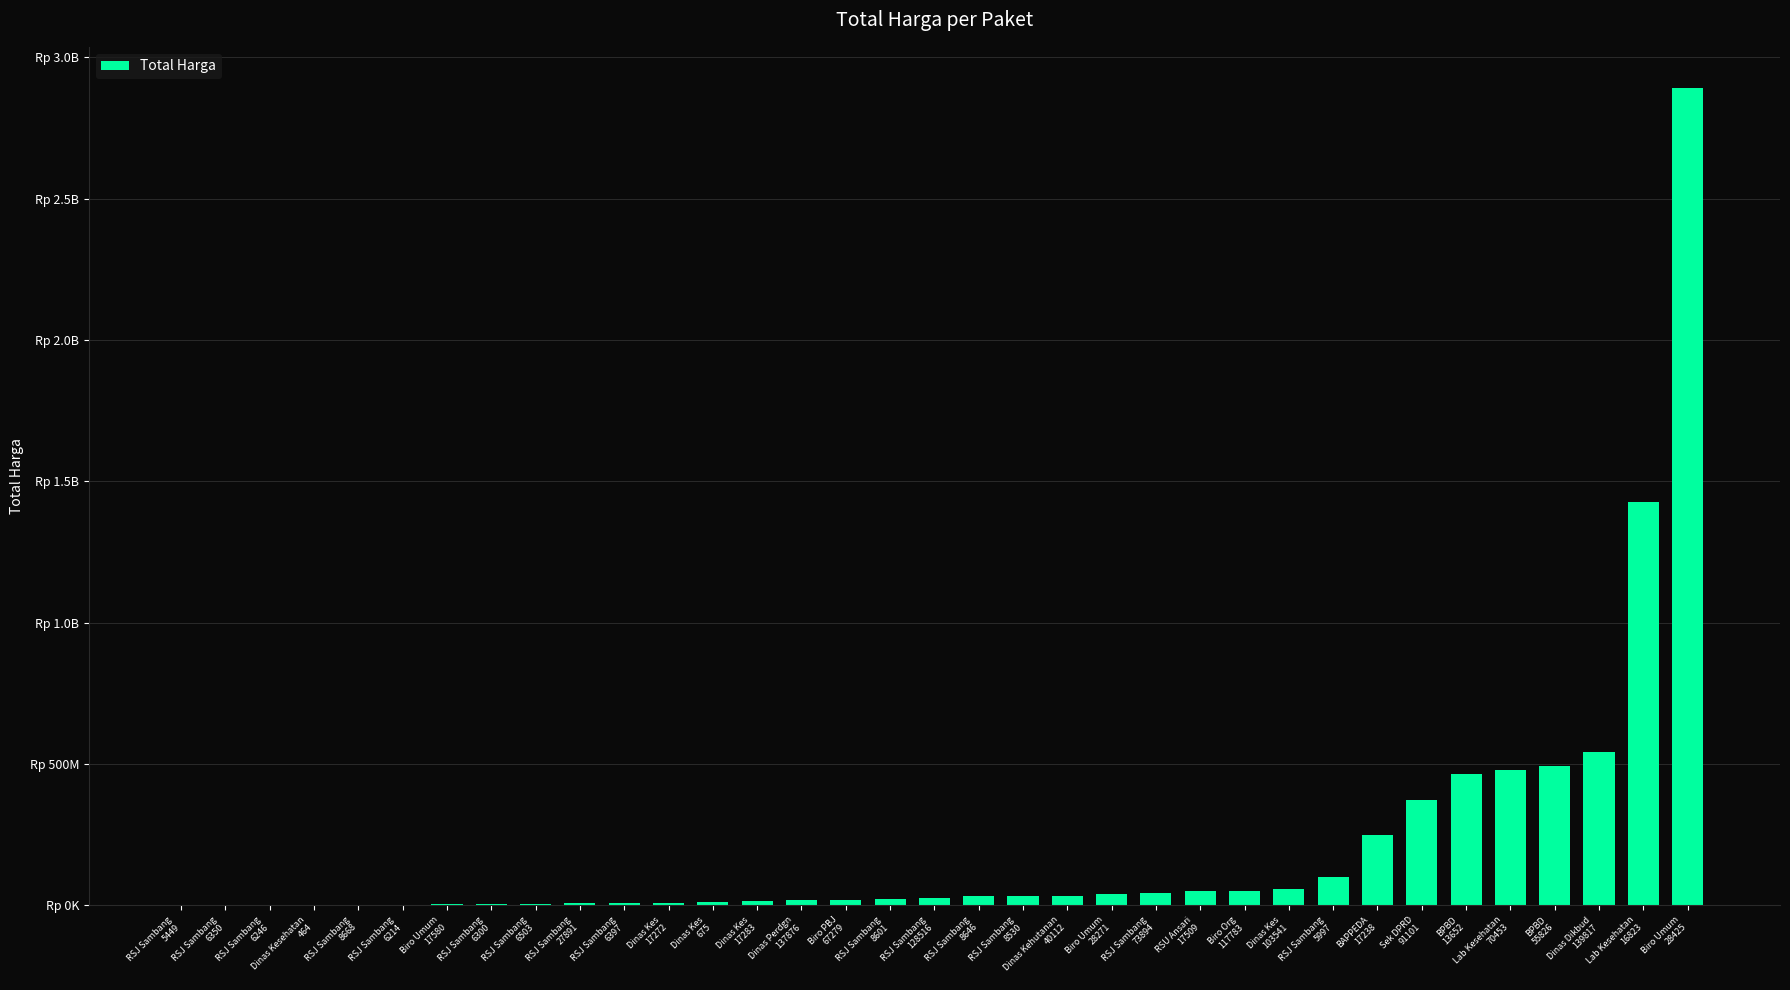

List the labels in order of value, largest first.

Biro Umum
28425, Lab Kesehatan
16823, Dinas Dikbud
139817, BPBD
55826, Lab Kesehatan
70453, BPBD
13652, Sek DPRD
91101, BAPPEDA
17238, RSJ Sambang
5997, Dinas Kes
103541, Biro Org
117783, RSU Ansari
17509, RSJ Sambang
73894, Biro Umum
28271, Dinas Kehutanan
40112, RSJ Sambang
8530, RSJ Sambang
8646, RSJ Sambang
128516, RSJ Sambang
8601, Biro PBJ
67279, Dinas Perdgn
137876, Dinas Kes
17283, Dinas Kes
675, Dinas Kes
17272, RSJ Sambang
6397, RSJ Sambang
27891, RSJ Sambang
6503, RSJ Sambang
6300, Biro Umum
17580, RSJ Sambang
6214, RSJ Sambang
8668, Dinas Kesehatan
464, RSJ Sambang
6246, RSJ Sambang
6350, RSJ Sambang
5449